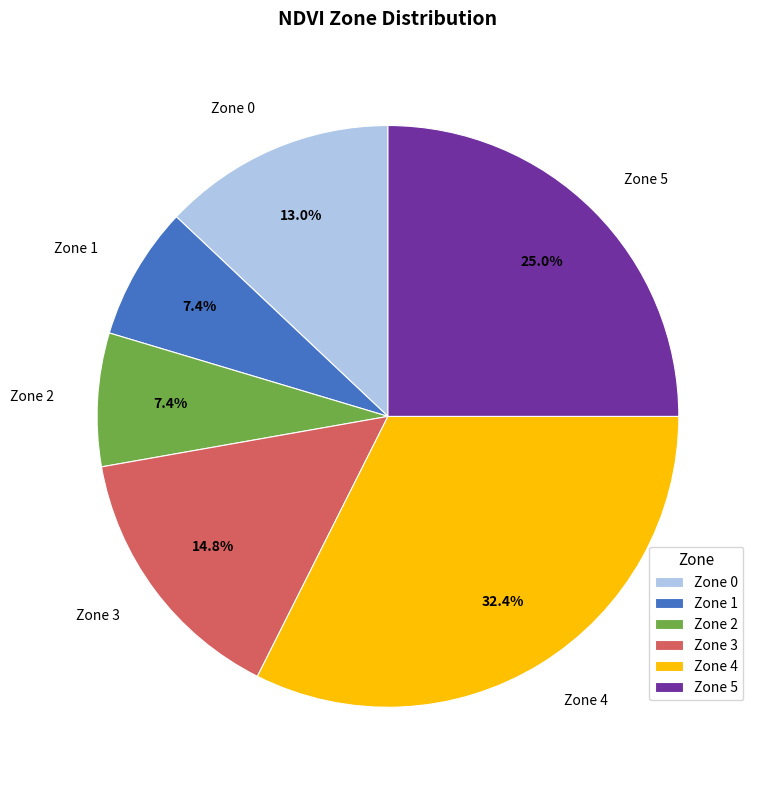

Which category has the biggest portion of the pie?

Zone 4